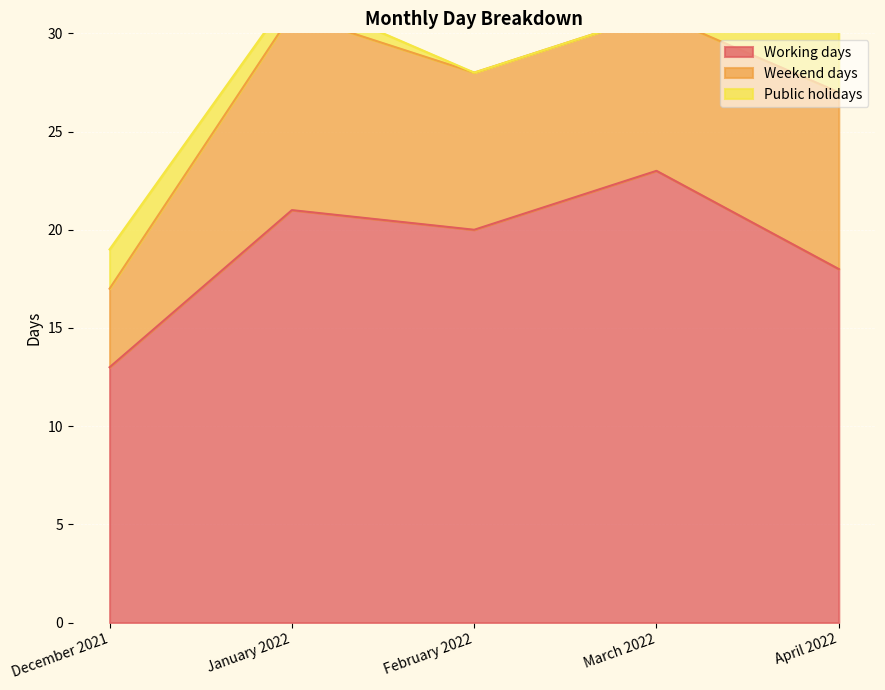

Rank the series by their maximum value, from highest to lowest.

Working days, Weekend days, Public holidays